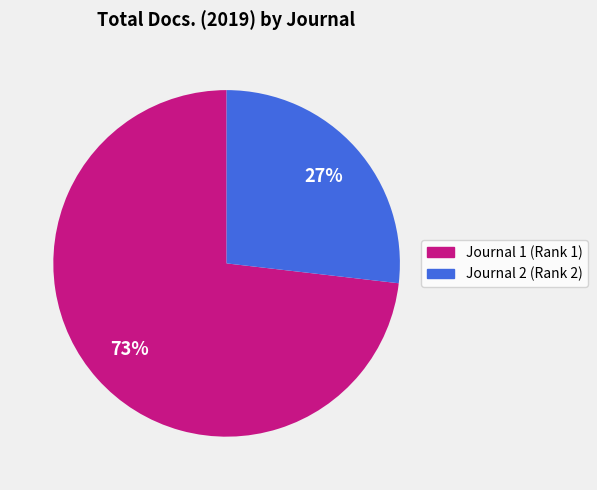

To the nearest percent, what is the difference between the largest and smallest slice percentages?

46%